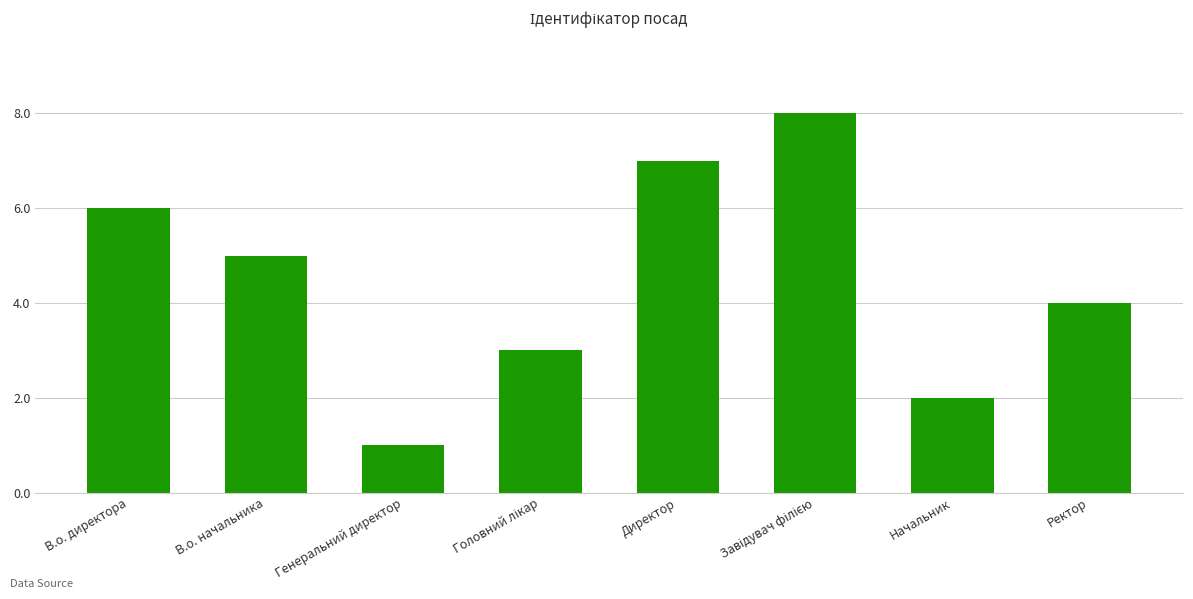

Does the chart contain stacked bars?

No